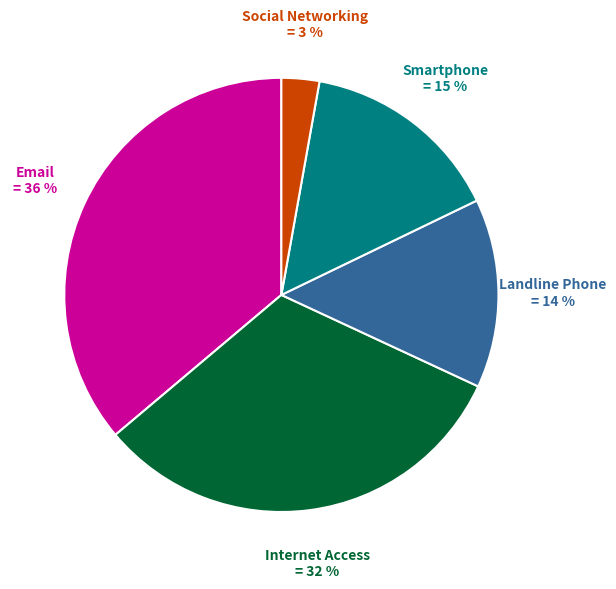

Rank the categories by value from highest to lowest.

Email, Internet Access, Smartphone, Landline Phone, Social Networking